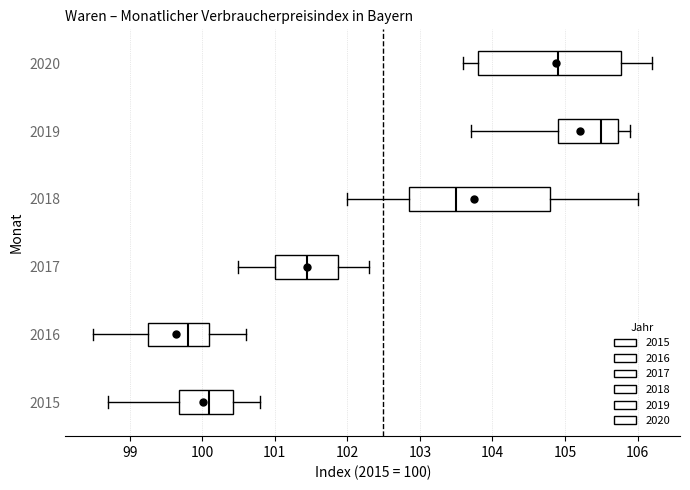

Which box's median line is the furthest to the left?

2016